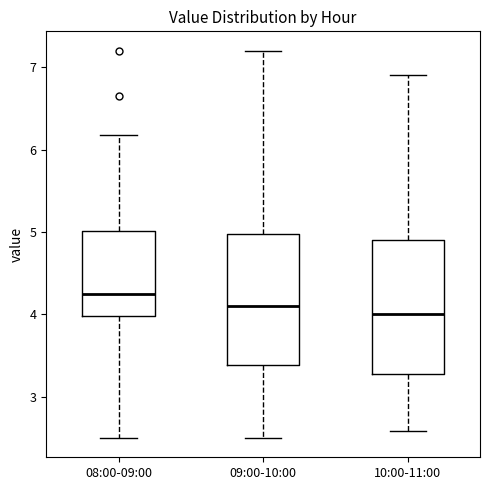

Which box's median line is the highest?

08:00-09:00